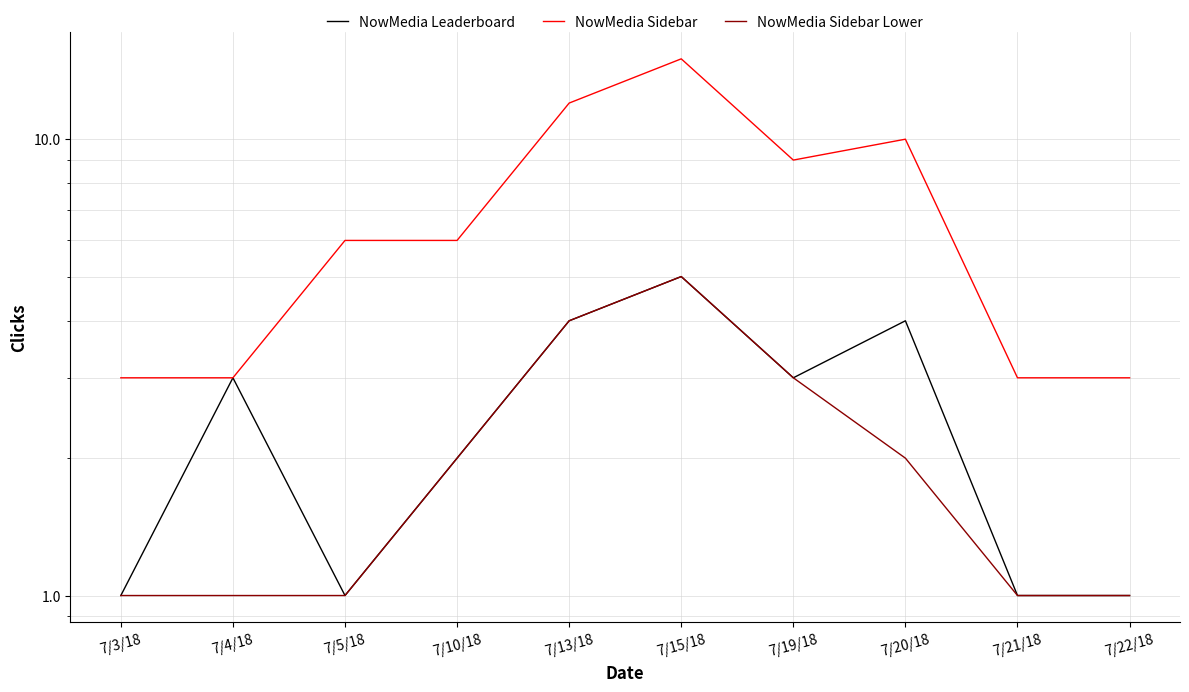

True or false: NowMedia Sidebar and NowMedia Leaderboard cross at least once.

False